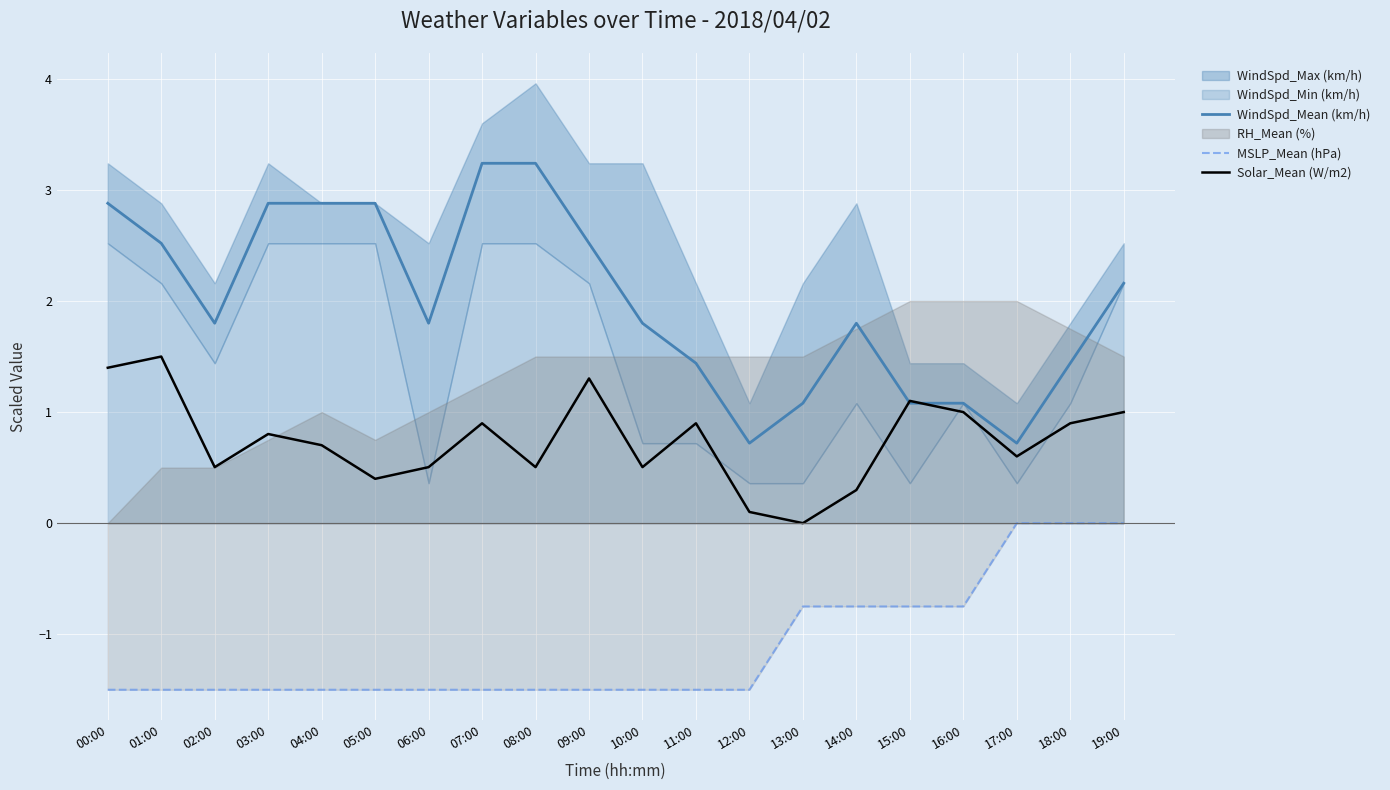

True or false: Solar_Mean (W/m2) and MSLP_Mean (hPa) cross at least once.

False